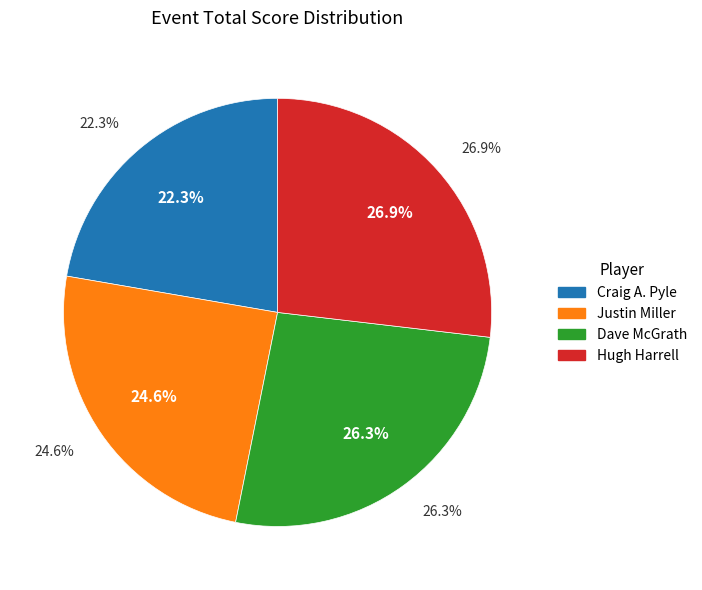

The Justin Miller slice represents 12% of the pie. True or false?

False